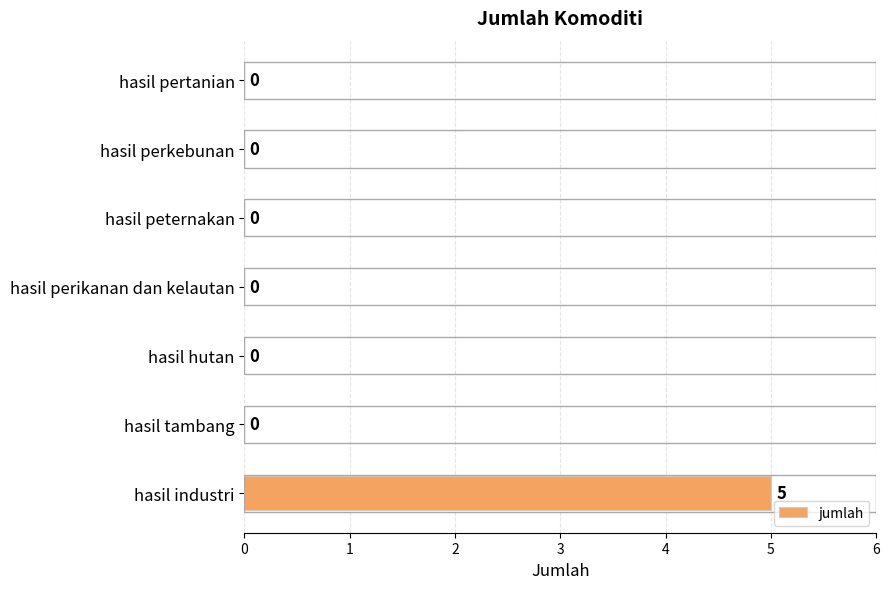

Is it true that the value at hasil perkebunan is 0?

True